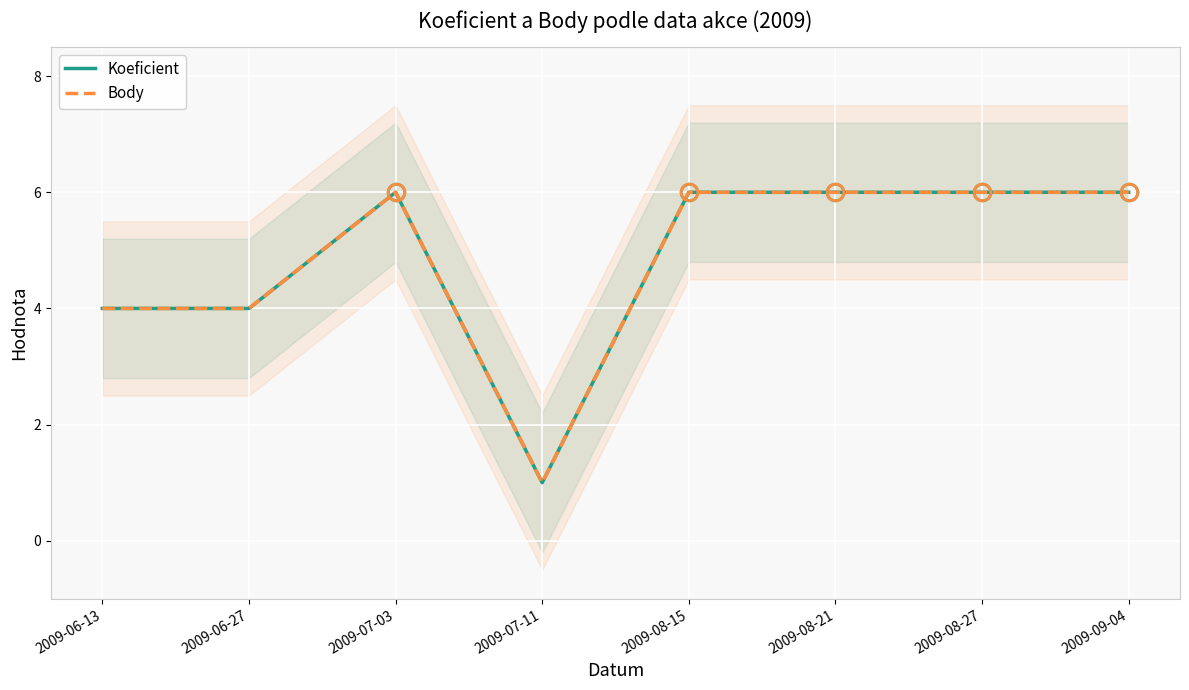

The value of Body at 2009-07-03 is 2. True or false?

False